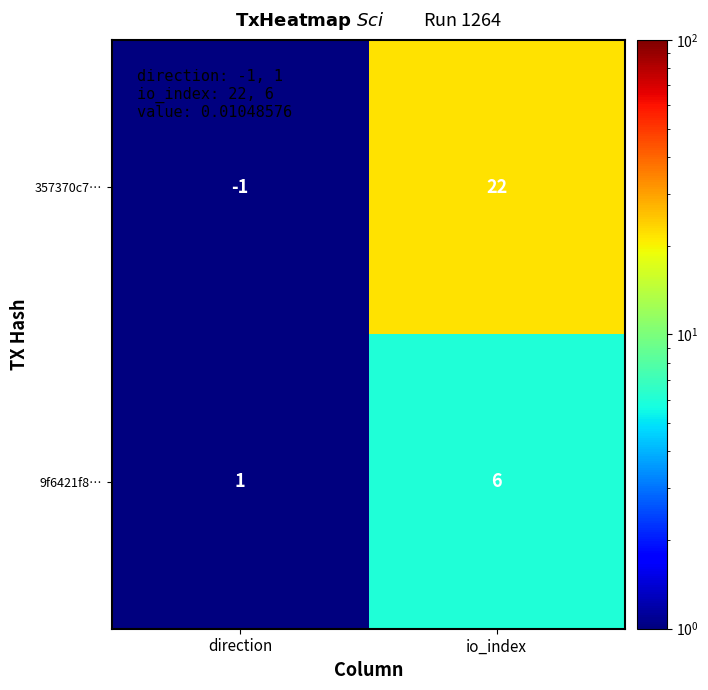

What is the sum of the 9f6421f8… values at io_index and direction?

7